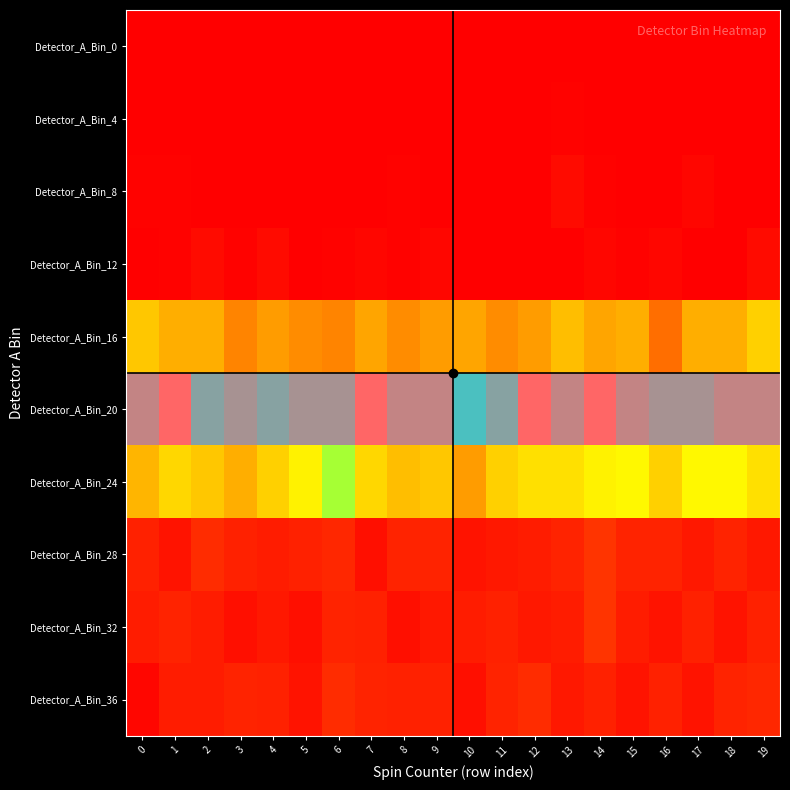

At how many categories does at least one series exceed 87?

20